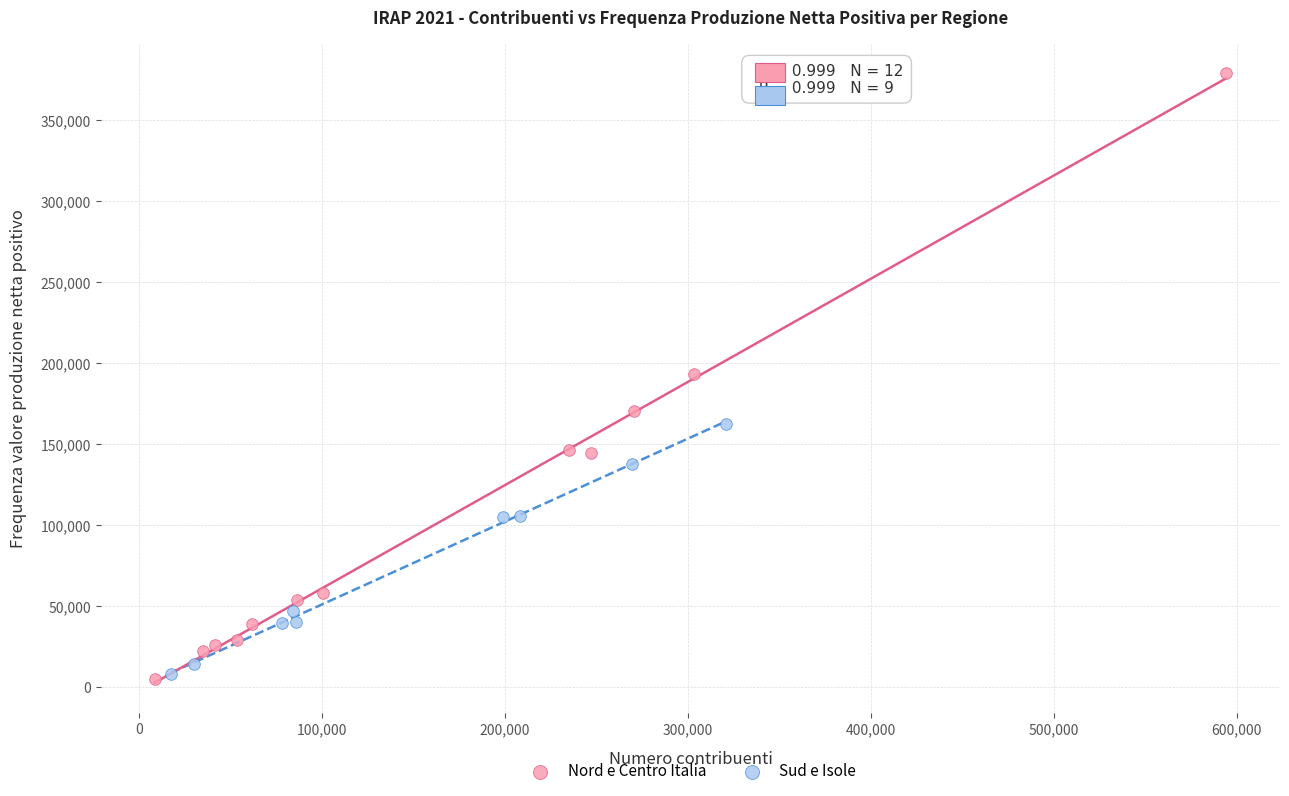

Which series has the largest Y range (max minus min)?

Nord e Centro Italia